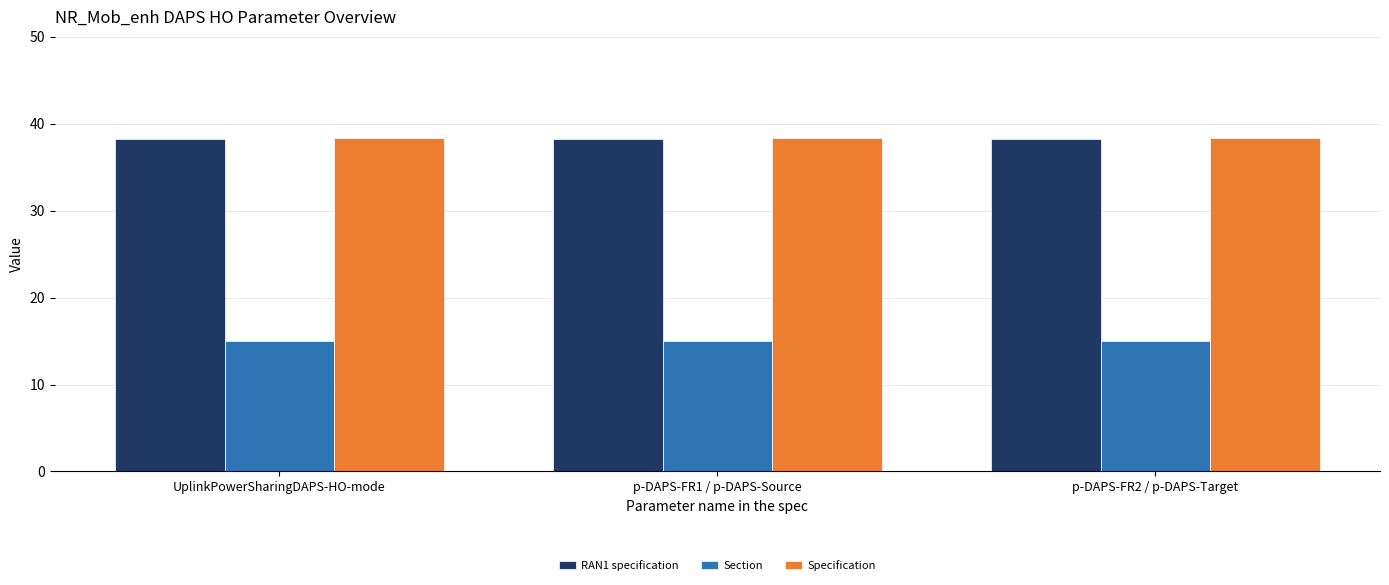

What position from the left is UplinkPowerSharingDAPS-HO-mode?

1